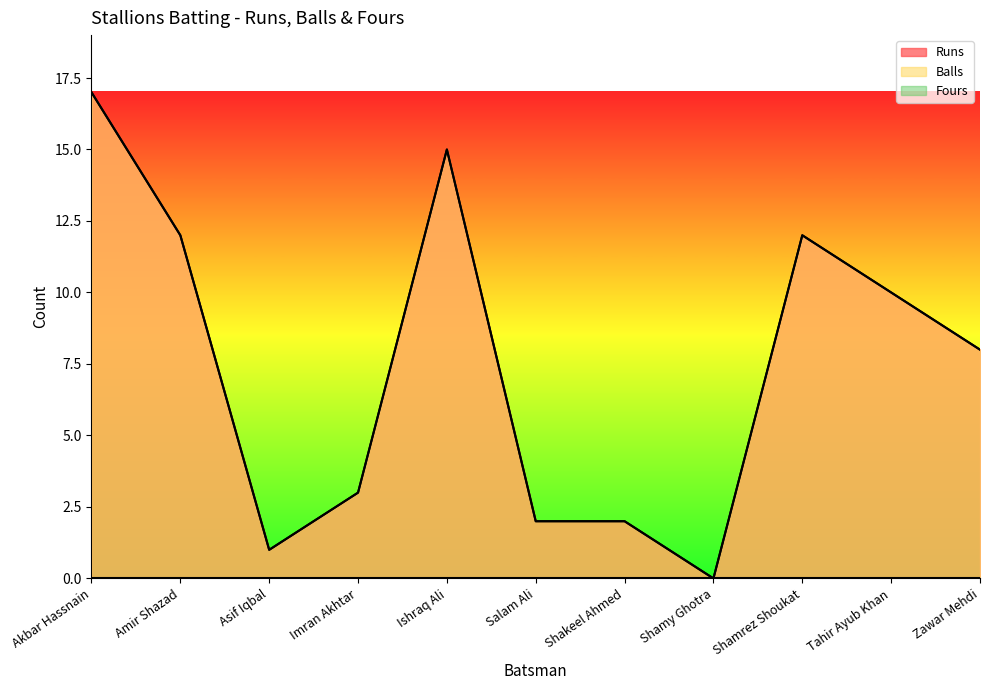

At which label does Balls first exceed 8?

Akbar Hassnain